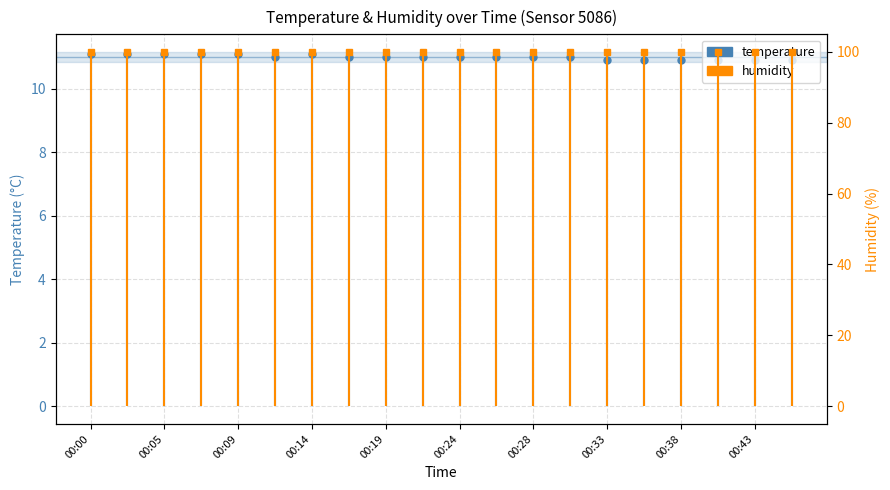

Rank the categories by value from highest to lowest.

00:00, 00:02, 00:05, 00:07, 00:09, 00:14, 00:12, 00:16, 00:19, 00:21, 00:24, 00:26, 00:28, 00:31, 00:33, 00:36, 00:38, 00:40, 00:43, 00:45